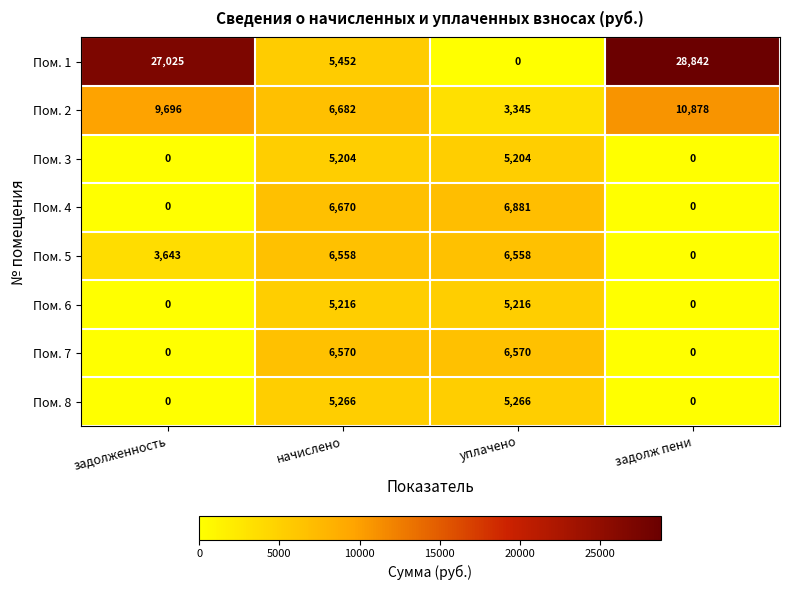

True or false: Пом. 5 has a value of -4405 at задолж пени.

False